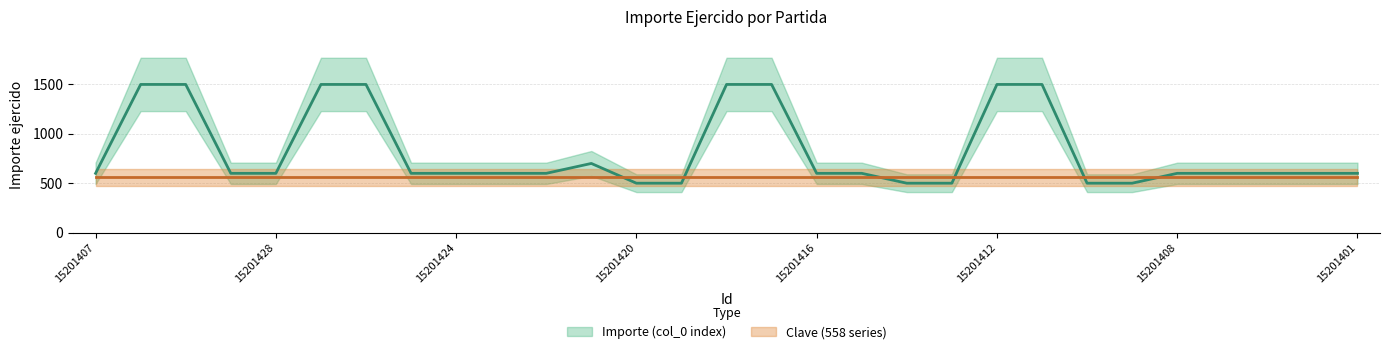

The chart shows a value of 215 at 15201422. True or false?

False